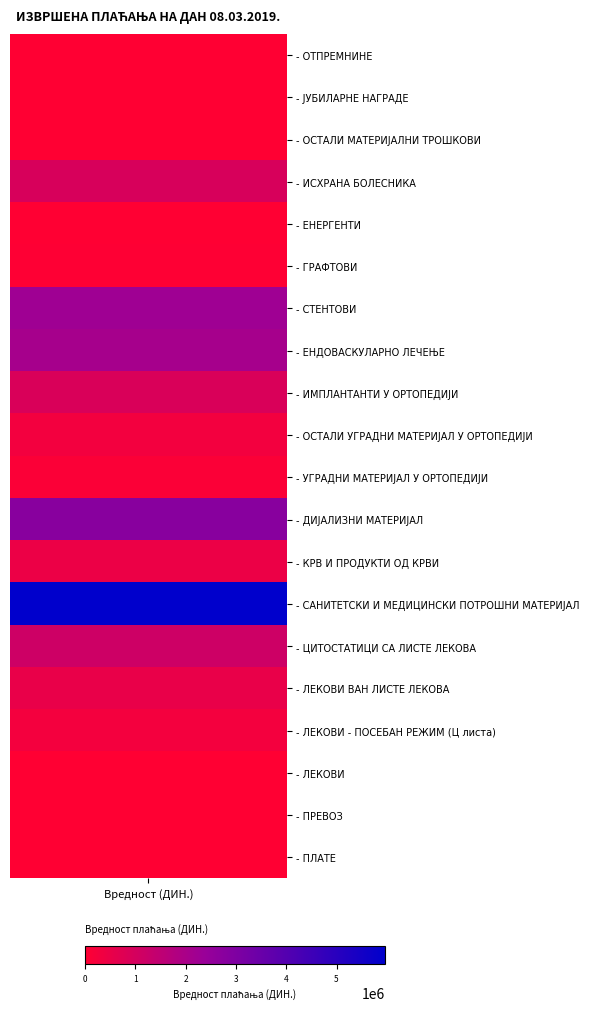

Between 14 and 13, which is larger?

13